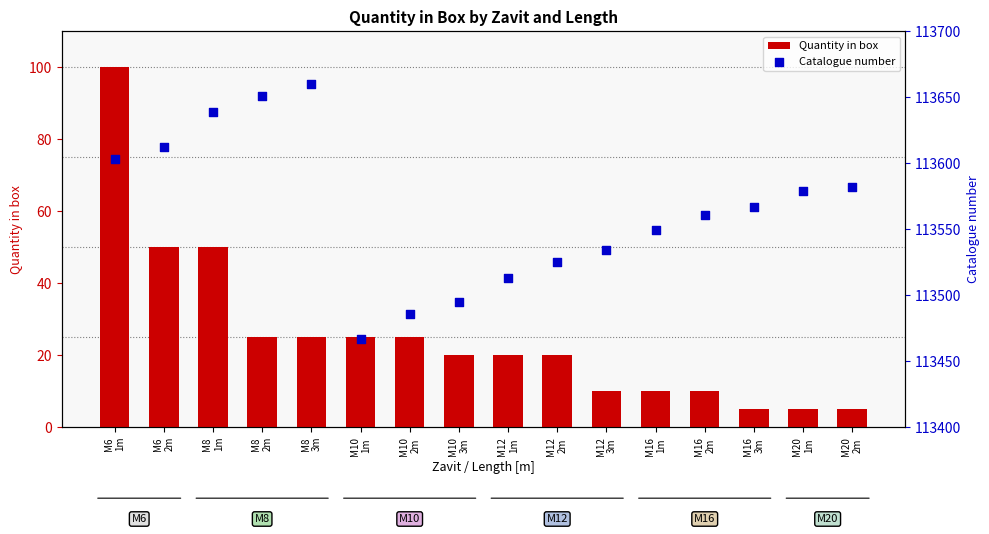

Is the value of Quantity in box at M12
1m greater than the value of Catalogue number at M12
3m?

No